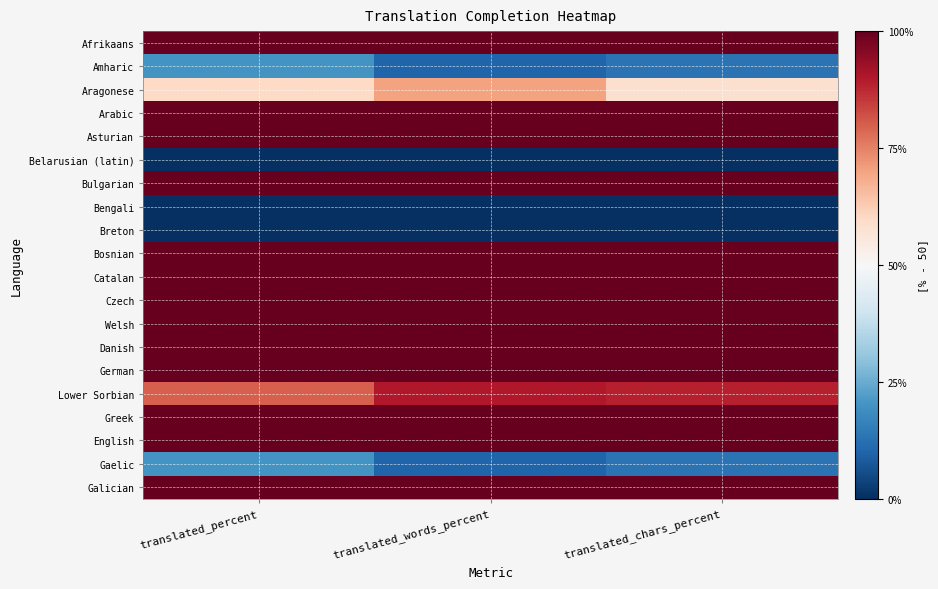

Rank the series by their maximum value, from lowest to highest.

Belarusian (latin), Bengali, Breton, Amharic, Gaelic, Aragonese, Lower Sorbian, Afrikaans, Arabic, Asturian, Bulgarian, Bosnian, Catalan, Czech, Welsh, Danish, German, Greek, English, Galician